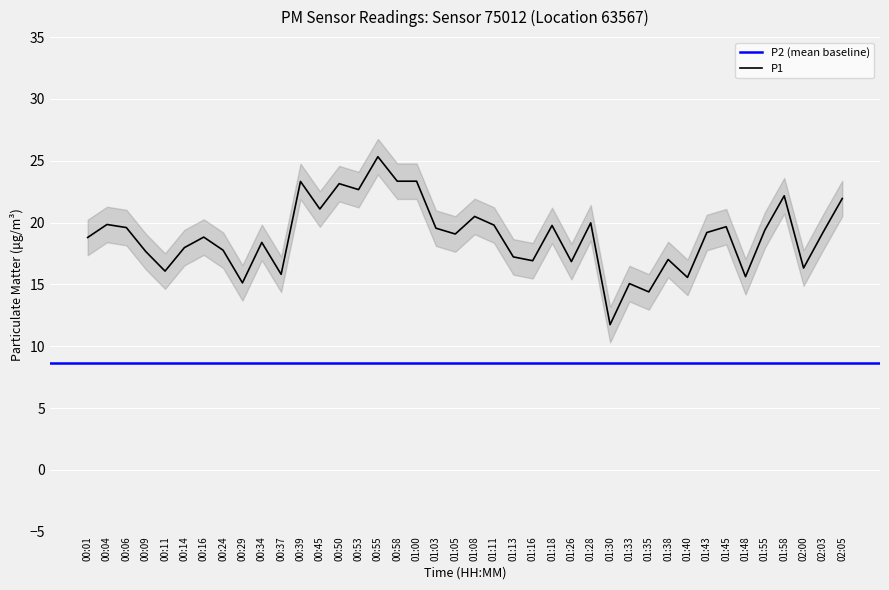

What is the label of the 26th point from the right?

00:53